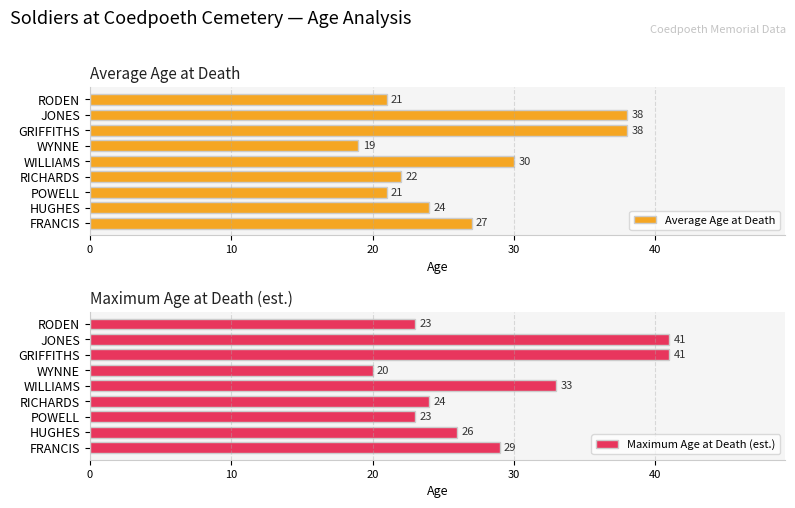

What is the sum of the Maximum Age at Death (est.) values at RICHARDS and FRANCIS?

53